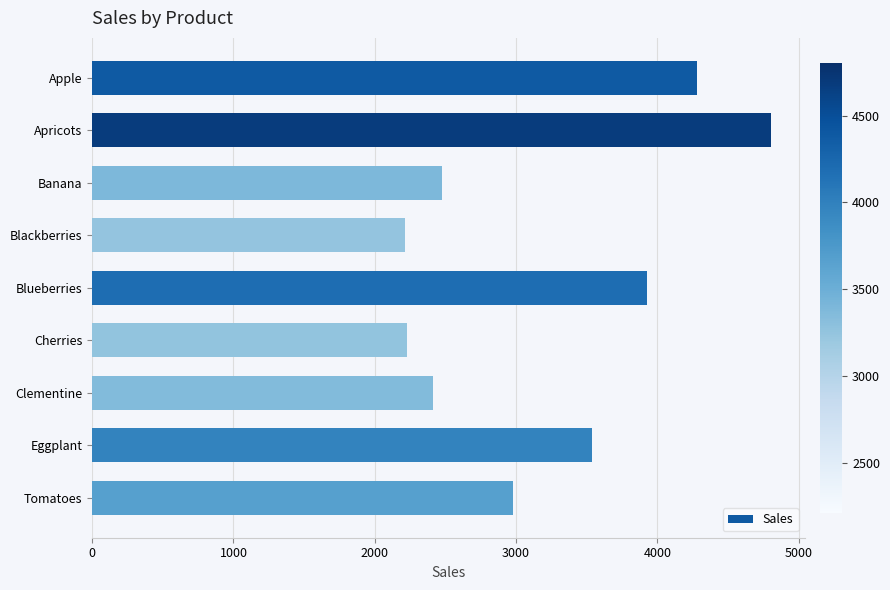

Does the chart contain stacked bars?

No